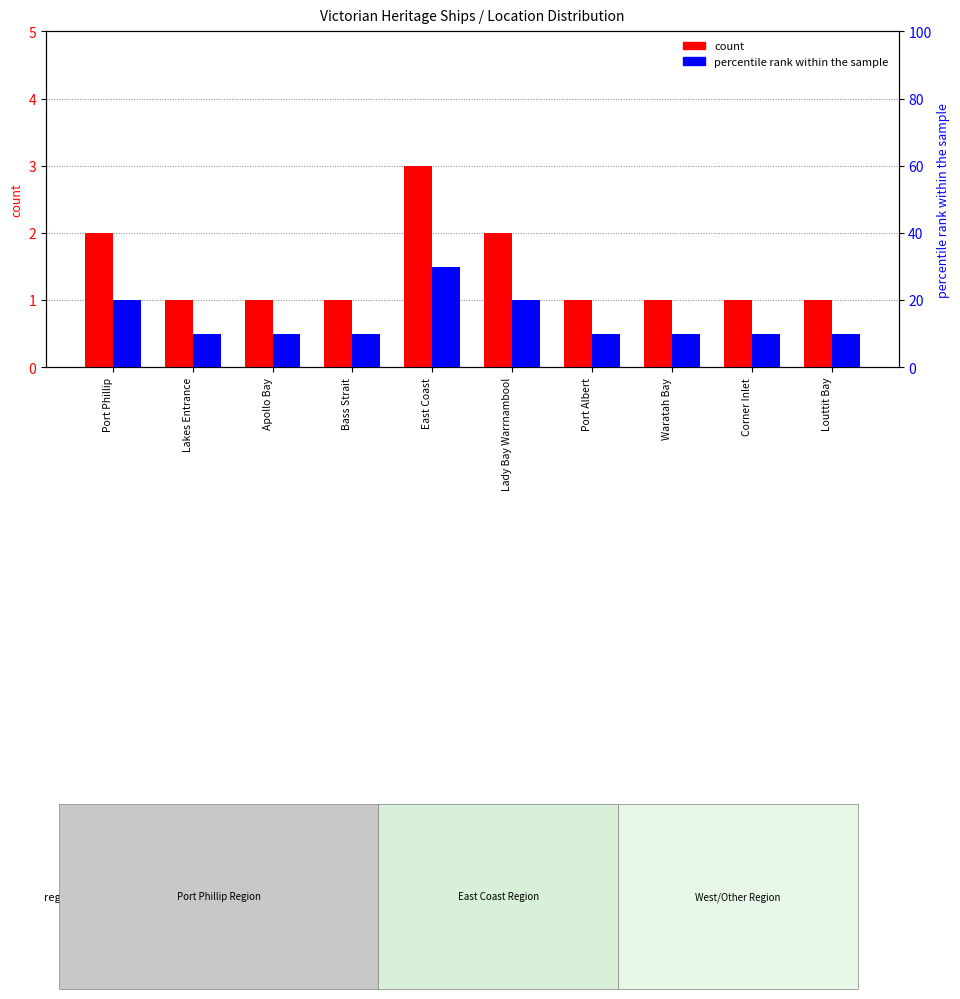

At which label is percentile rank closest to 20?

Port Phillip